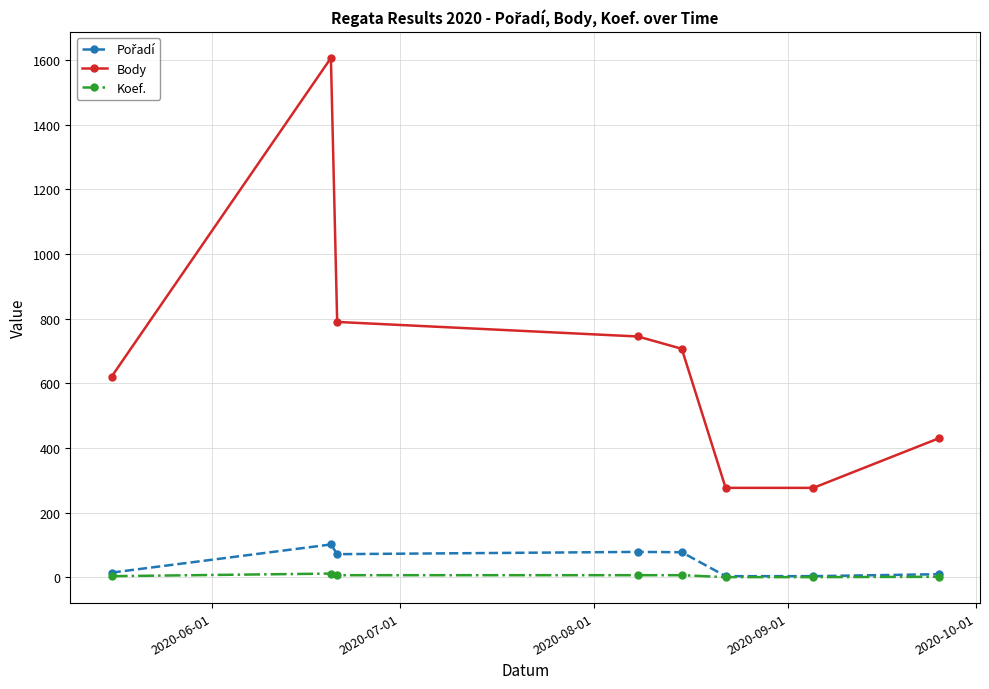

Which series has the widest spread of values?

Body